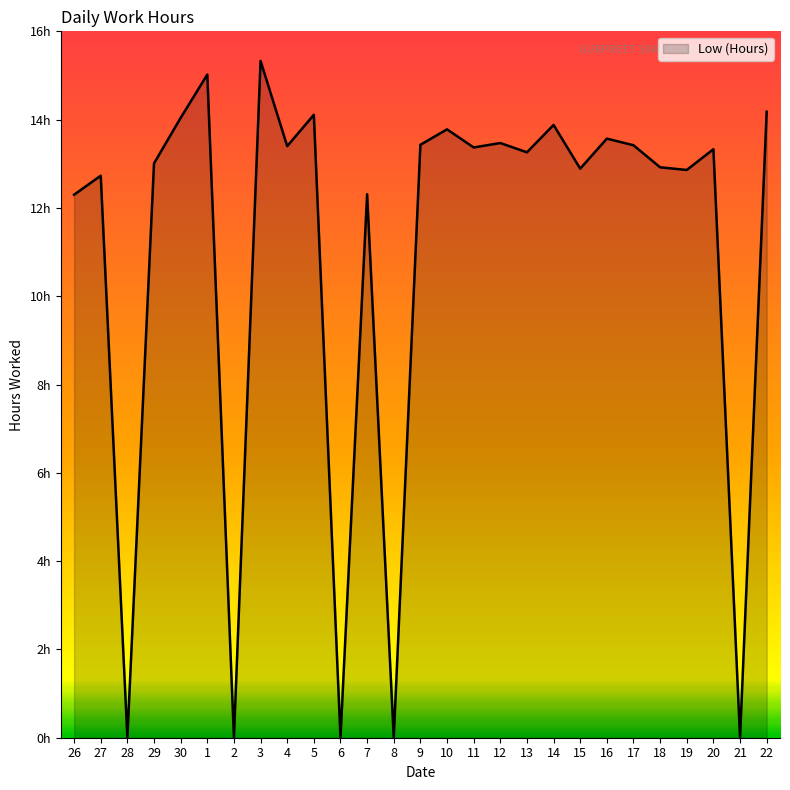

What is the sum of the values at 14 and 28?

13.9